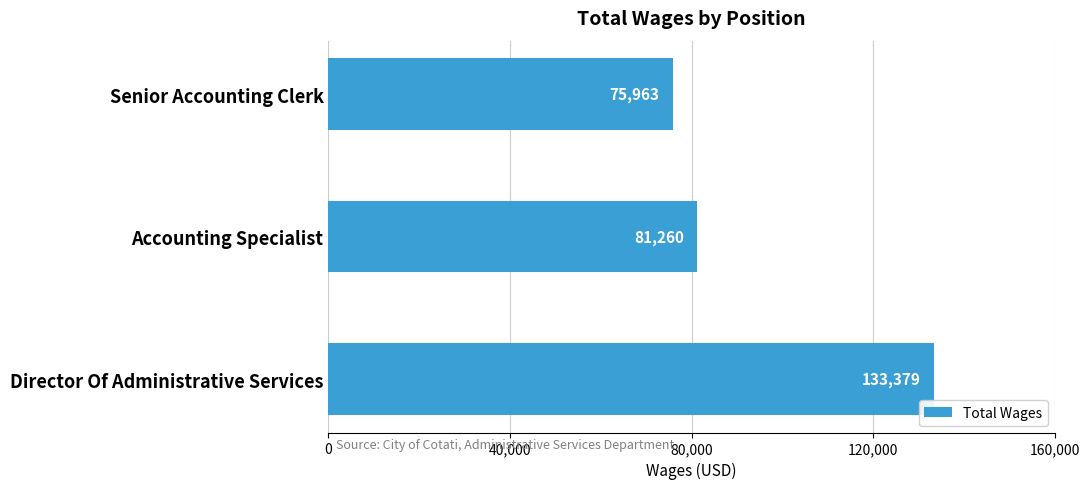

What is the difference between the maximum and minimum values?

57416